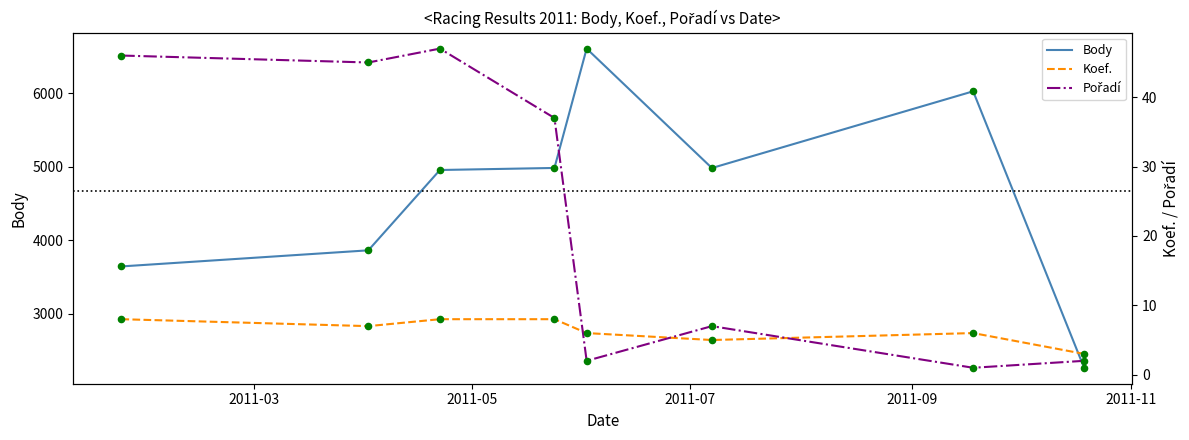

Which series reaches the minimum Y coordinate?

Pořadí